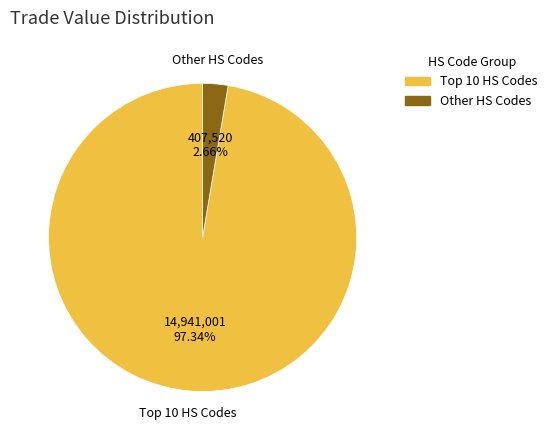

Rank the categories by value from highest to lowest.

Top 10 HS Codes, Other HS Codes